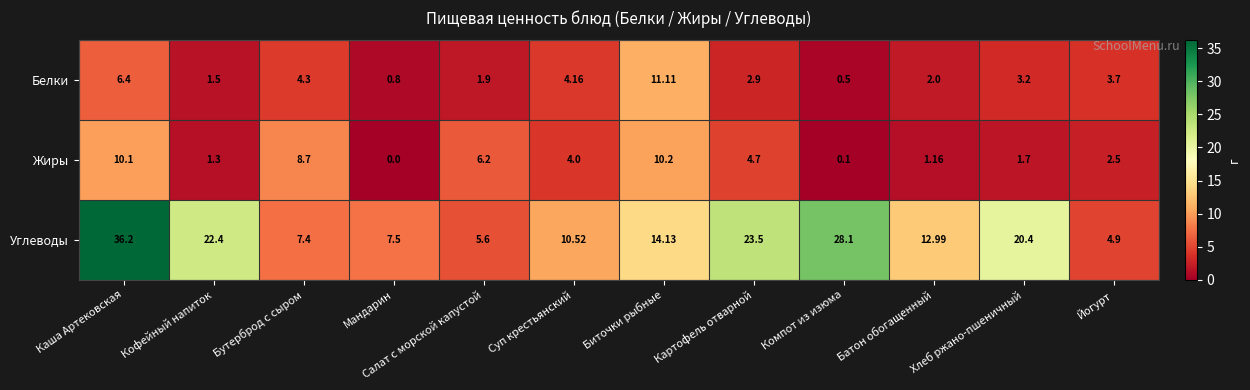

At how many categories does at least one series exceed 18?

5